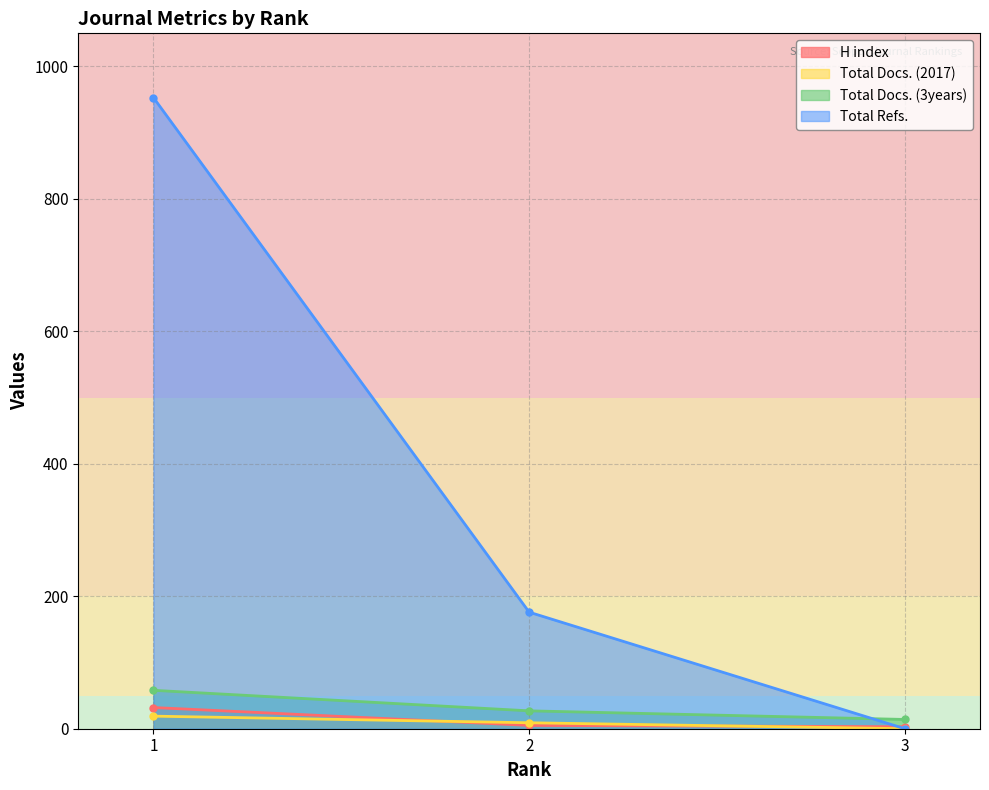

Reading left to right, transcribe all the data shown in this chart.

H index: 1=32	2=5	3=3
Total Docs. (2017): 1=19	2=9	3=0
Total Docs. (3years): 1=58	2=27	3=14
Total Refs.: 1=953	2=176	3=0